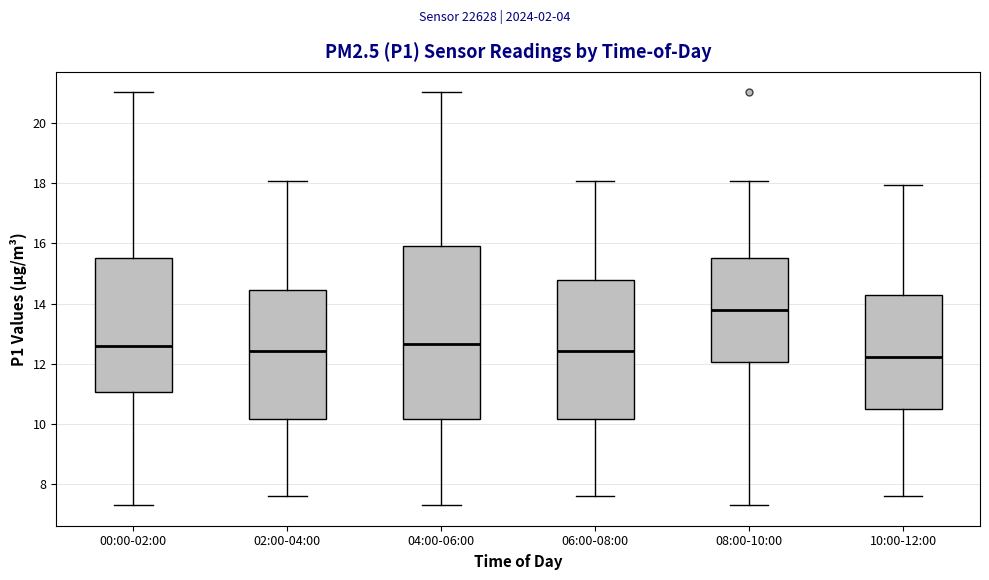

Which box is the tallest, from its lower edge to its upper edge?

04:00-06:00